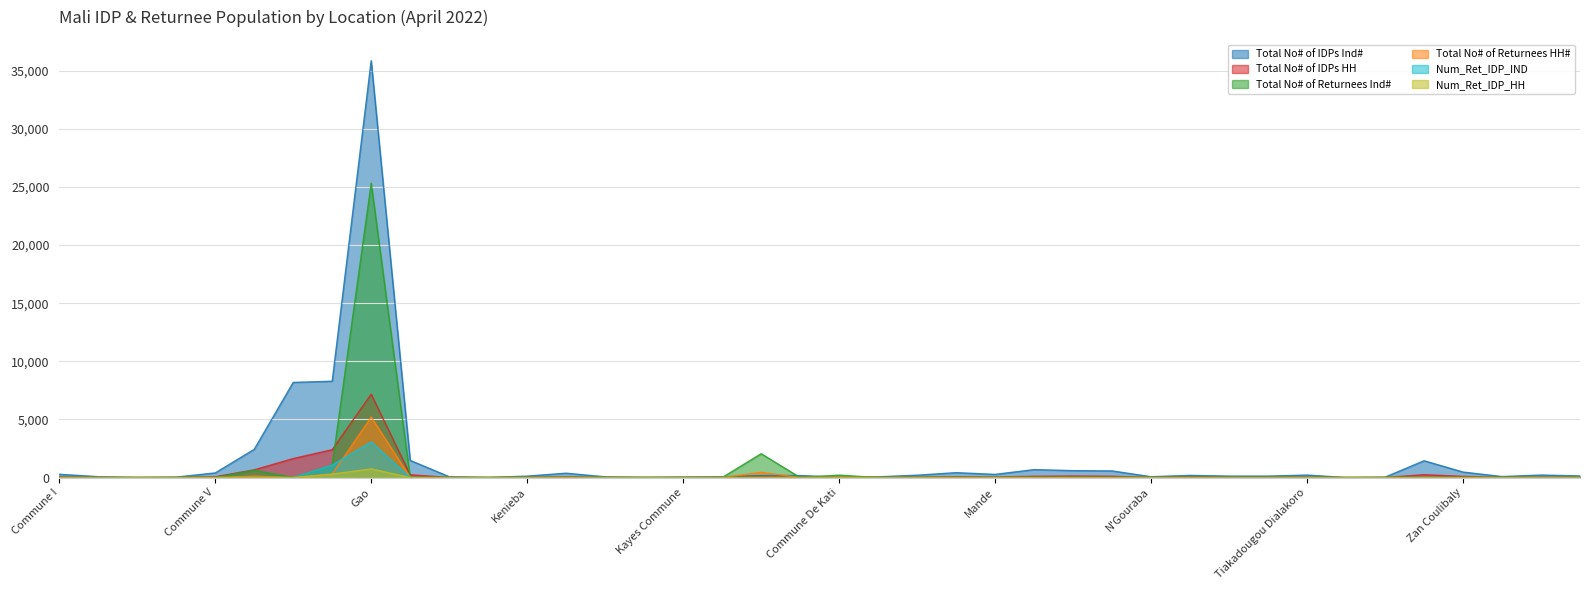

How many series are shown in this chart?

6